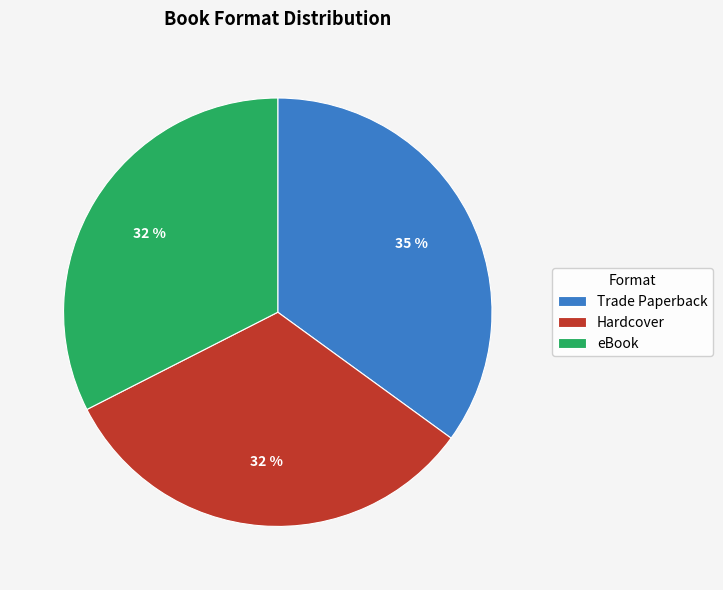

How many segments does this pie chart have?

3